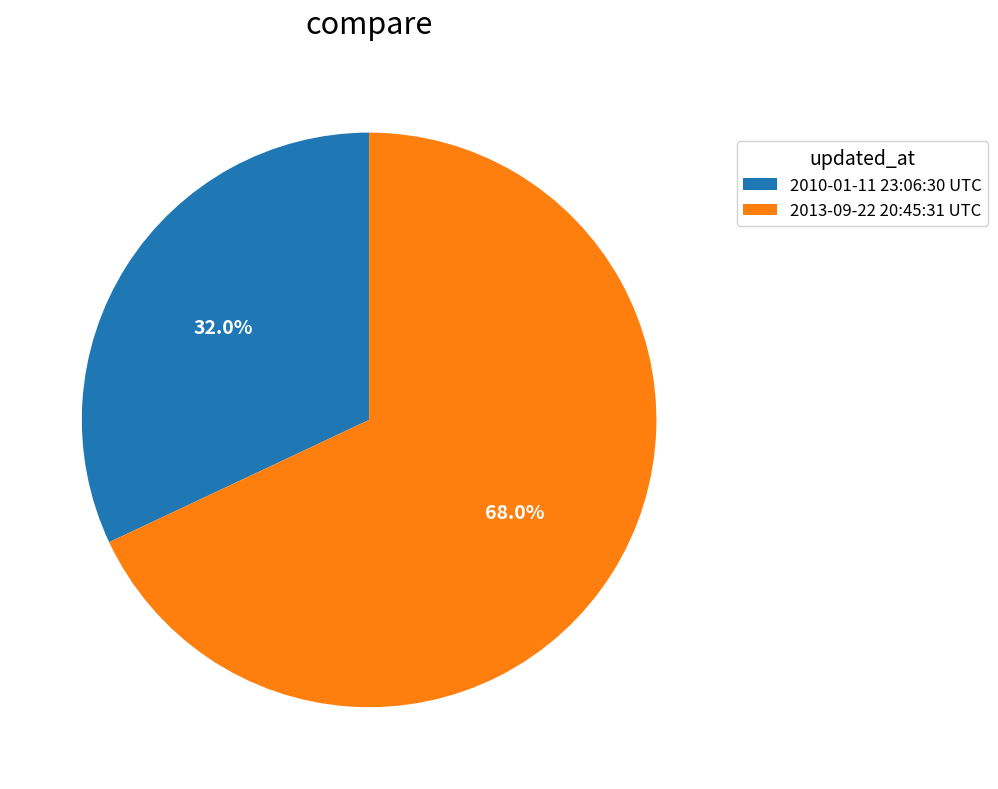

Is it true that 2013-09-22 20:45:31 UTC is 78% of the pie?

False